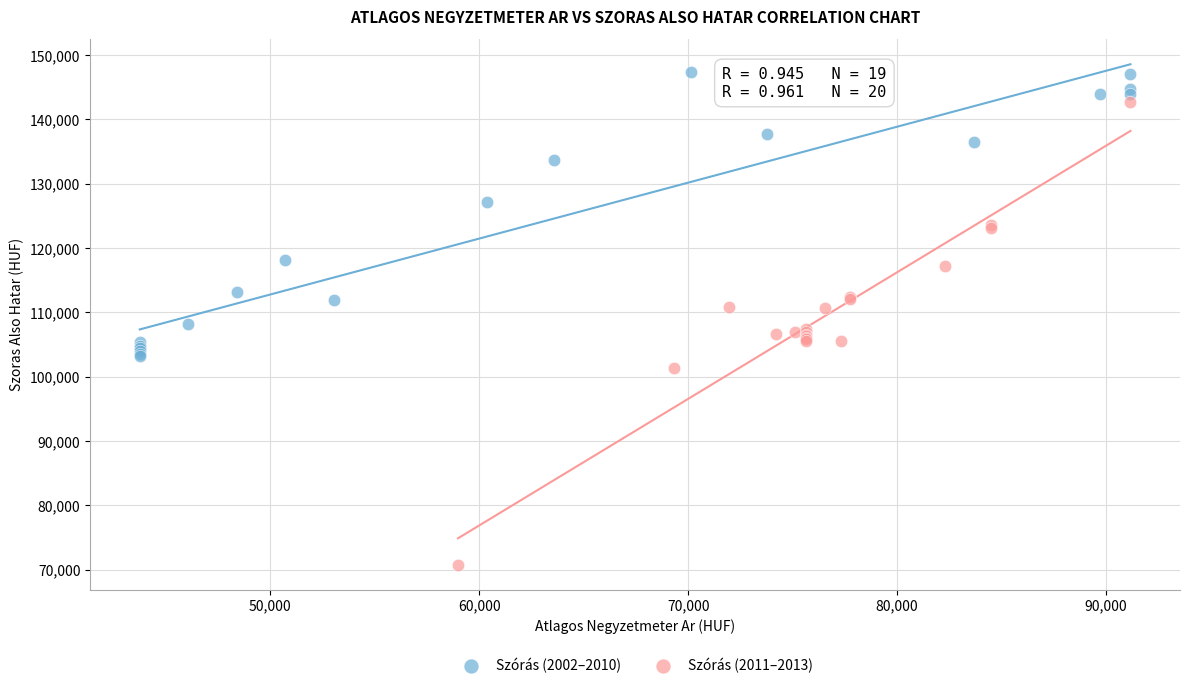

Which series contains the lowest Y value?

Szórás (2011–2013)